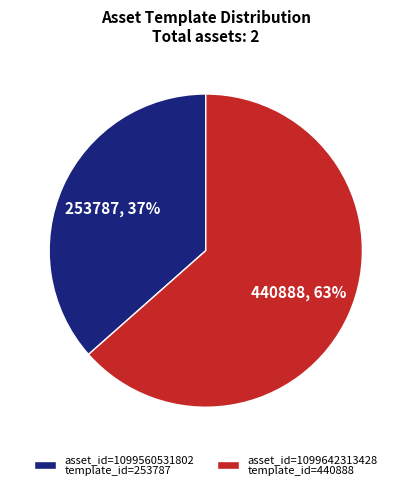

To the nearest percent, what is the average slice percentage?

50%